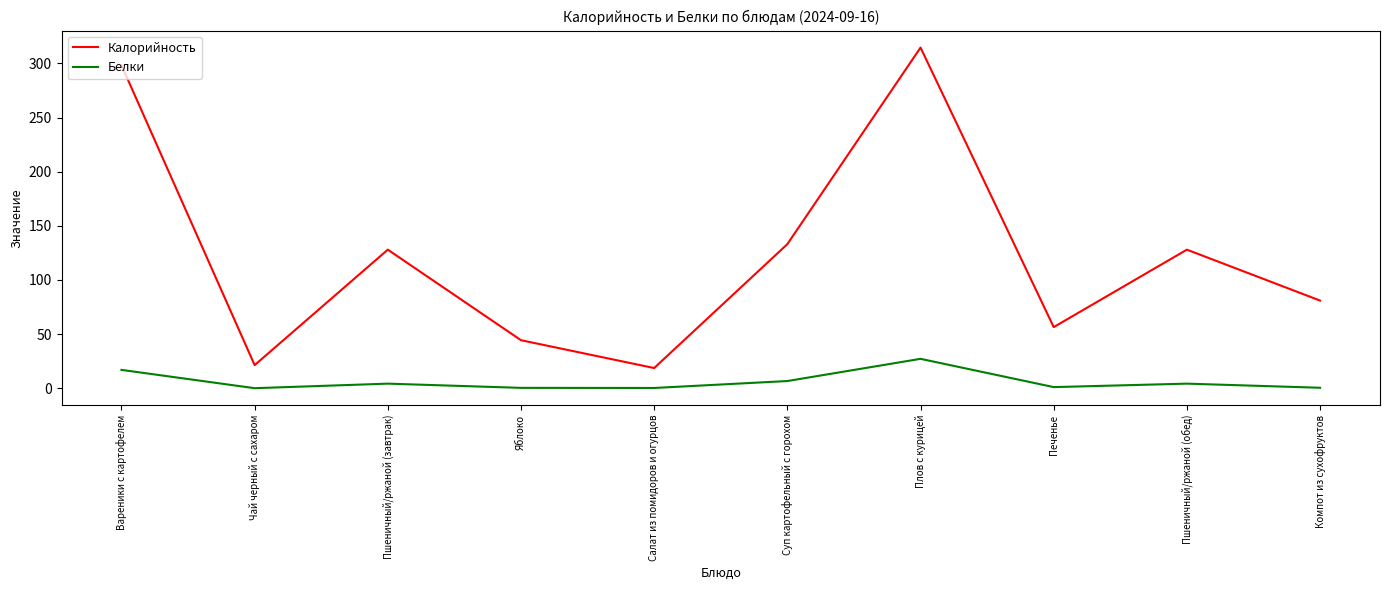

The Калорийность series shows 218.7 at Плов с курицей. True or false?

False